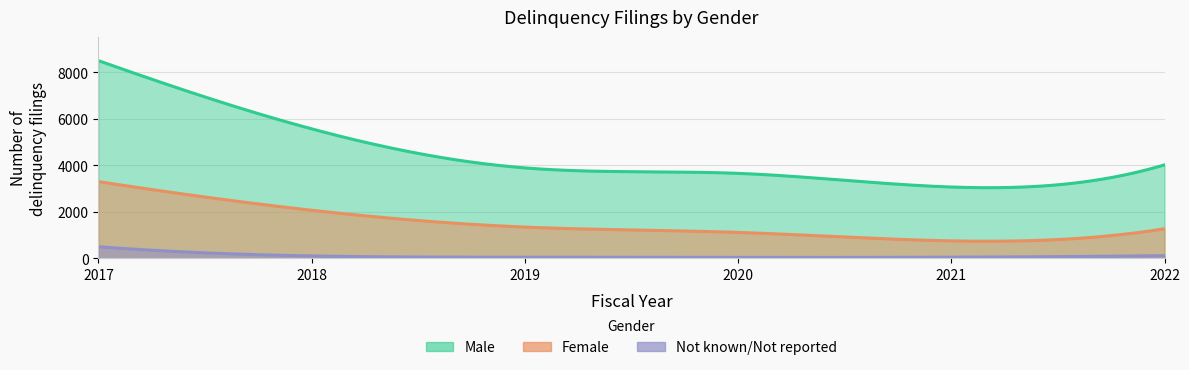

What is the sum of the Female values at 2017 and 2022?

4564